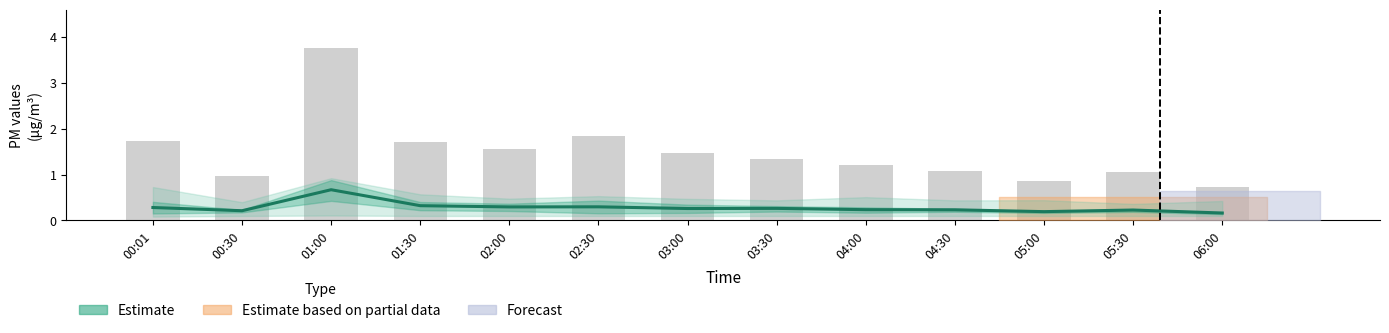

What is the average value?

1.4